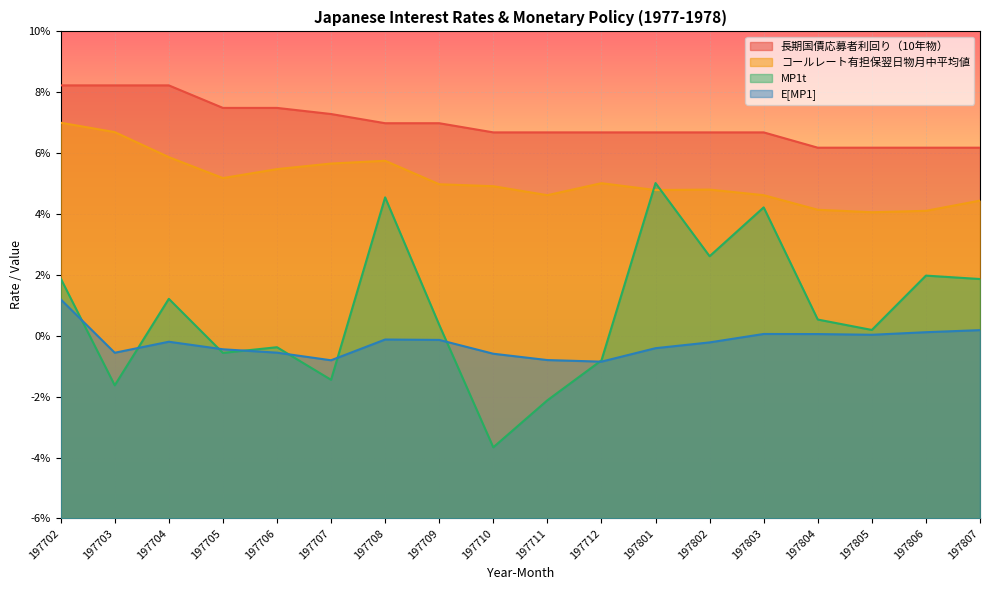

At which category does コールレート有担保翌日物月中平均値 reach its first local peak?

197708